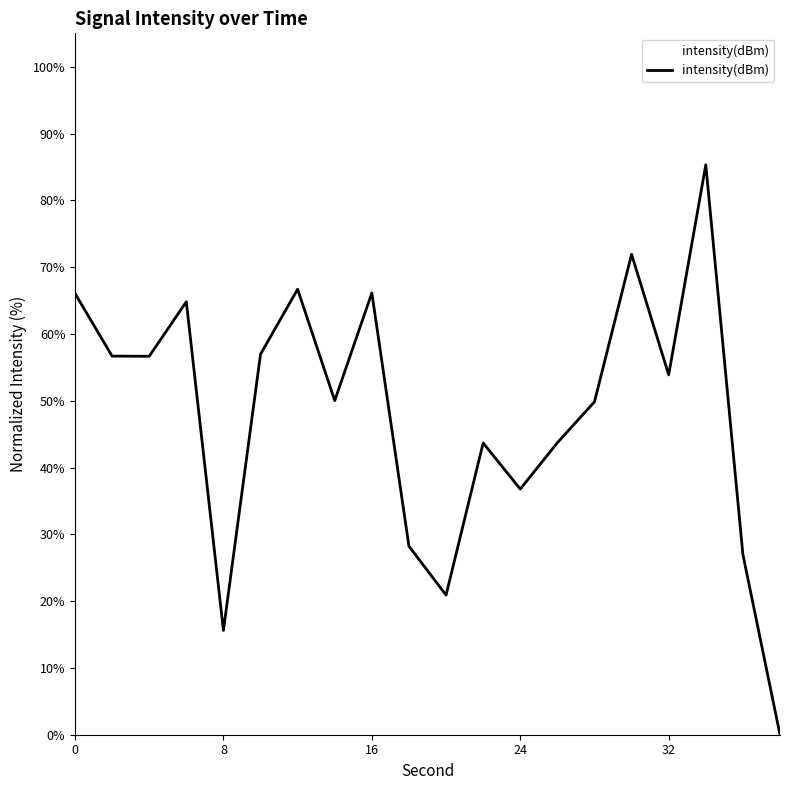

What is the maximum value shown in the chart?

85.3